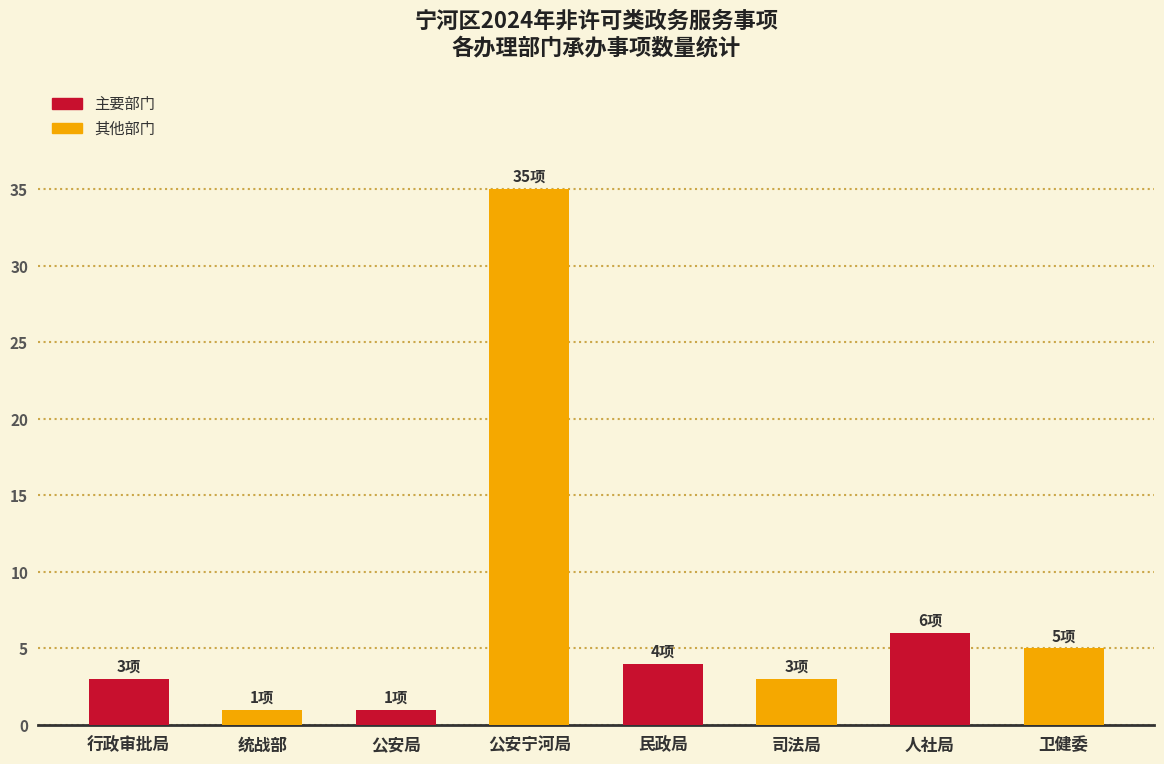

The value at 人社局 is 2. True or false?

False